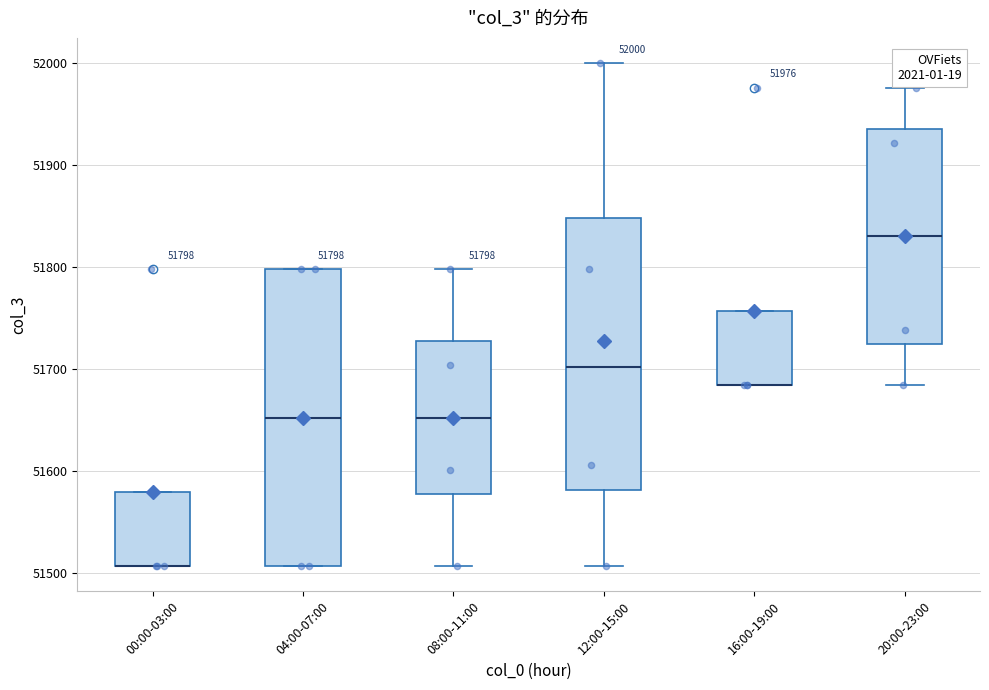

Which box is the tallest, from its lower edge to its upper edge?

04:00-07:00